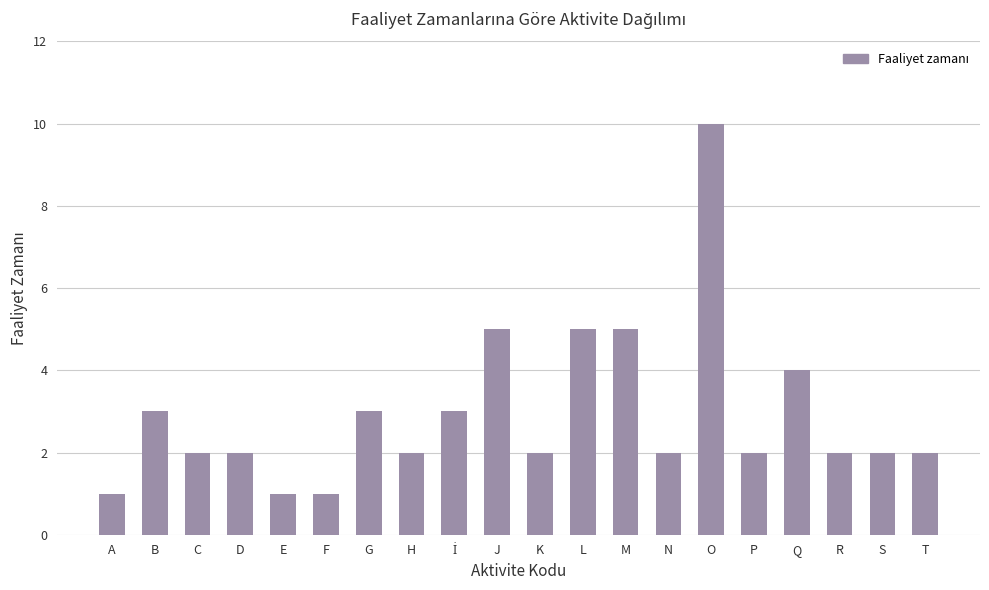

Reading left to right, transcribe all the data shown in this chart.

1	3	2	2	1	1	3	2	3	5	2	5	5	2	10	2	4	2	2	2